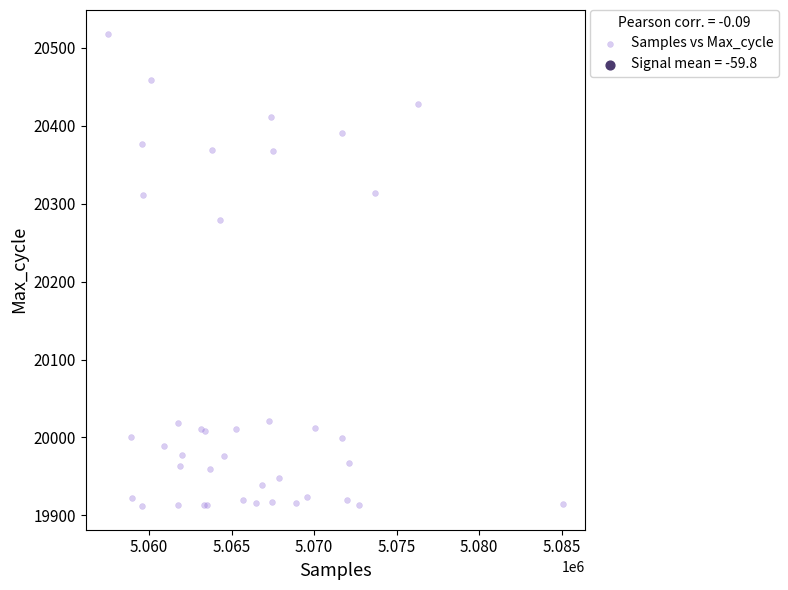

What Y value in the scatter plot is closest to 20215?

20279